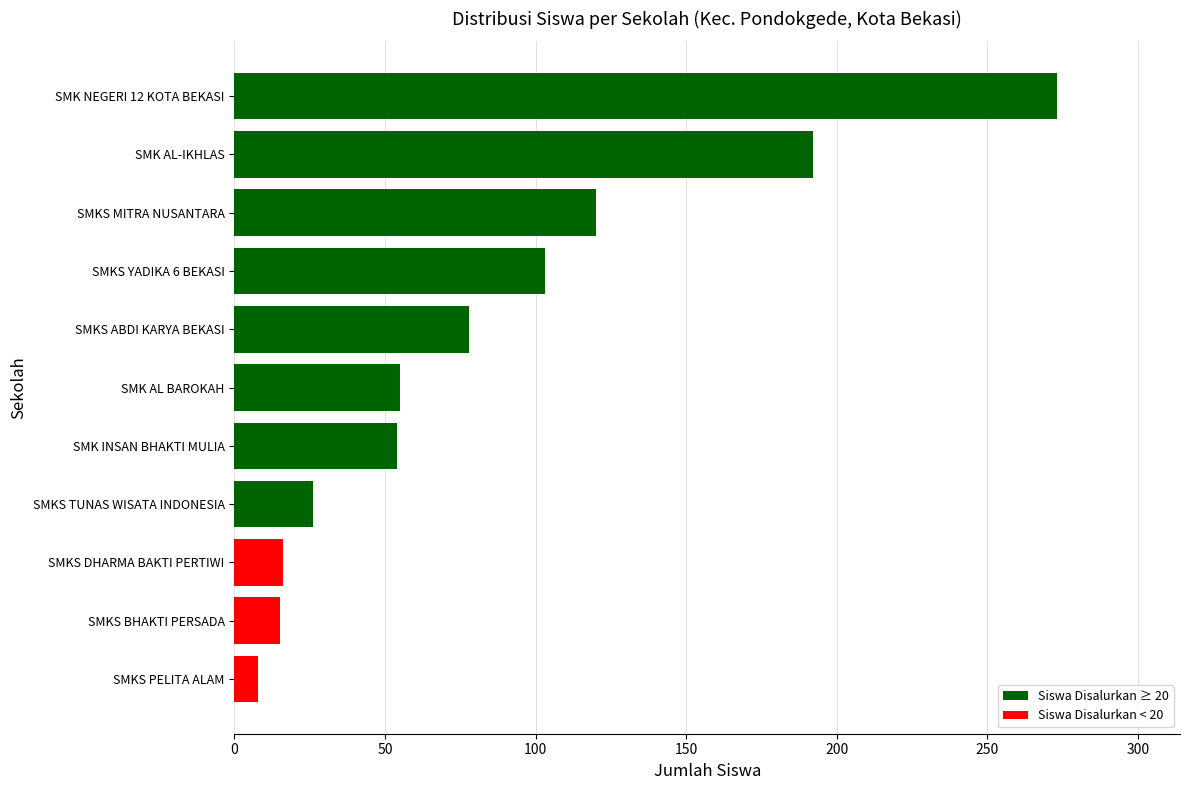

The chart shows a value of 74 at SMK AL BAROKAH. True or false?

False